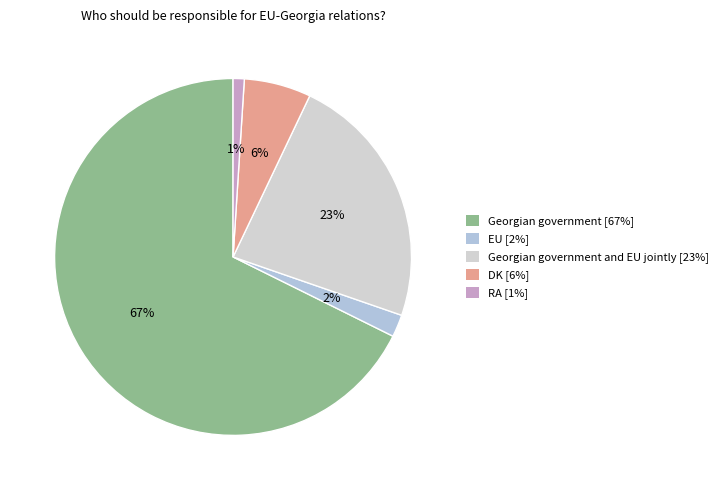

What percentage is NOT represented by Georgian government?

32.3%